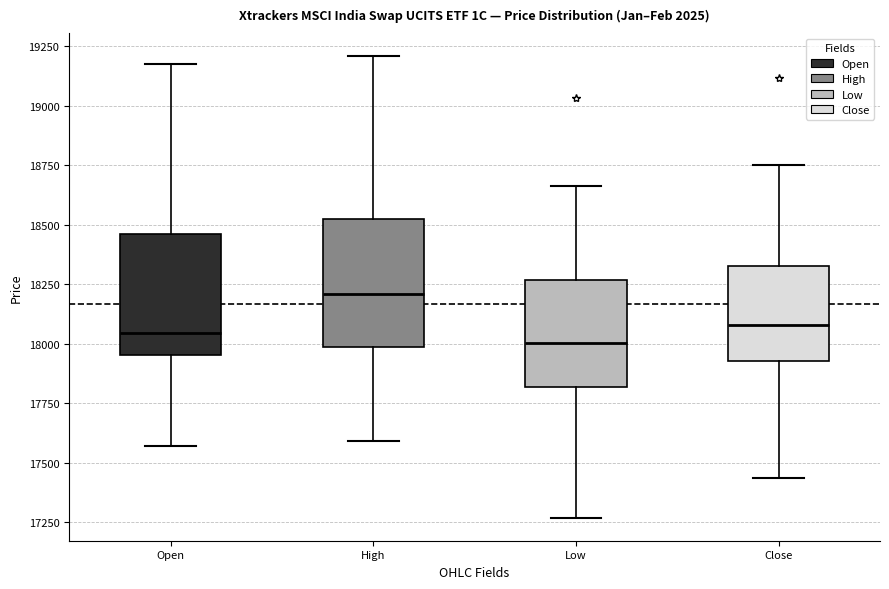

Where does the upper whisker of the box for Low end on the y-axis? The values are not printed on the chart, so give them approximately, as read against the axis.

18650